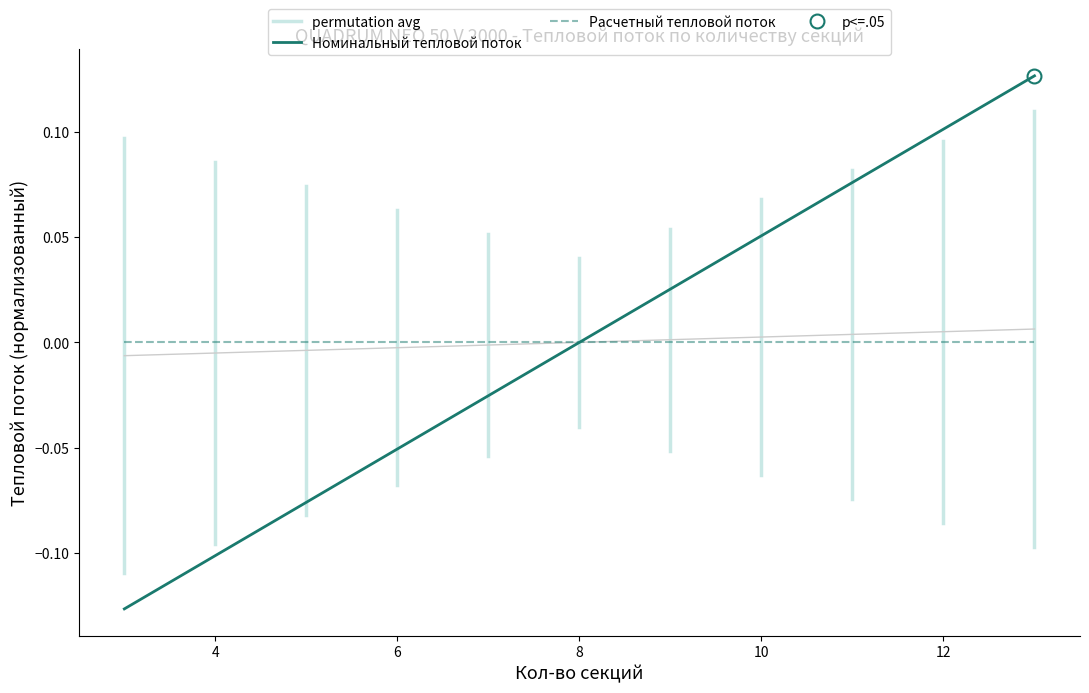

What are all the series names shown in the legend?

permutation avg, Номинальный тепловой поток, Расчетный тепловой поток